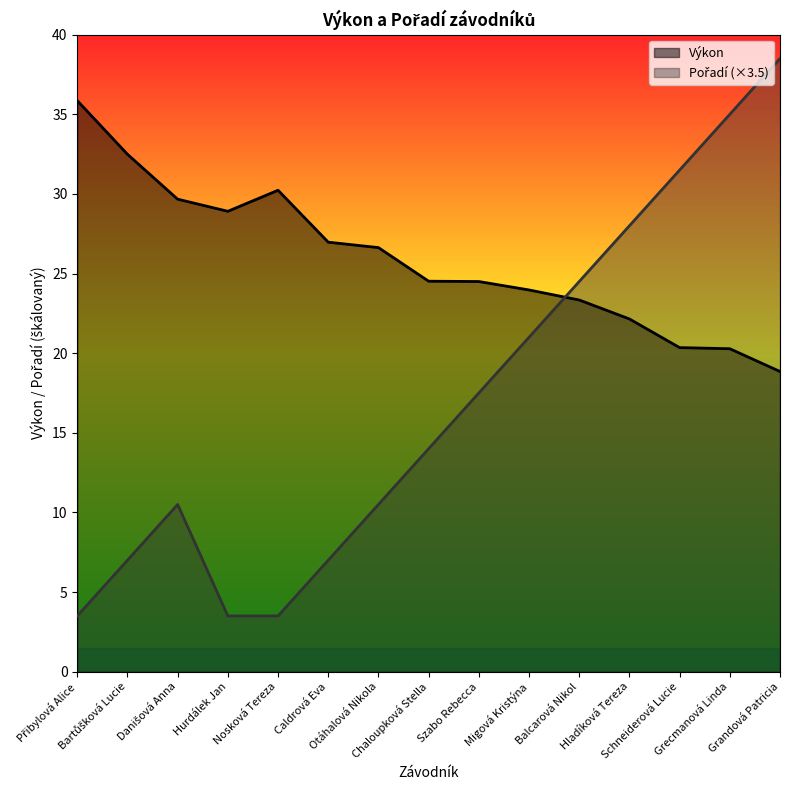

Between Hurdálek Jan and Szabo Rebecca, which series saw the biggest shift?

Pořadí